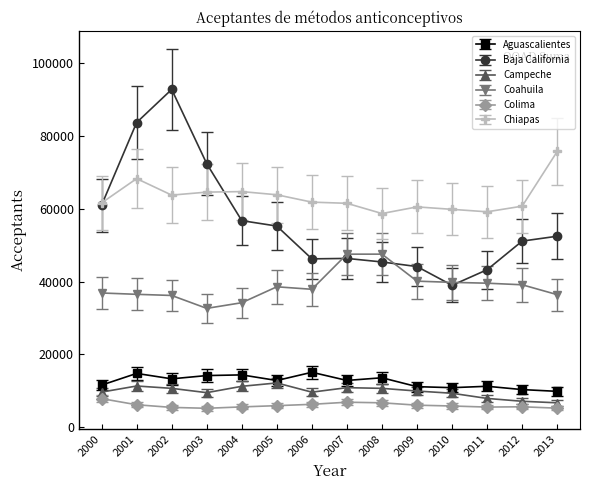

Where is the first local maximum for Baja California?

2002